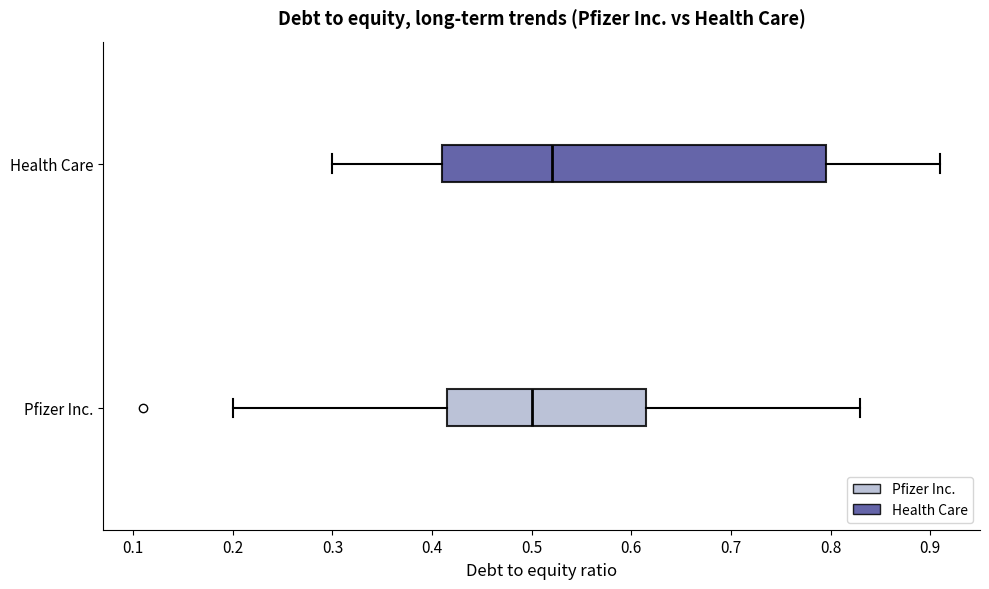

Which box is the widest, from its left edge to its right edge?

Health Care